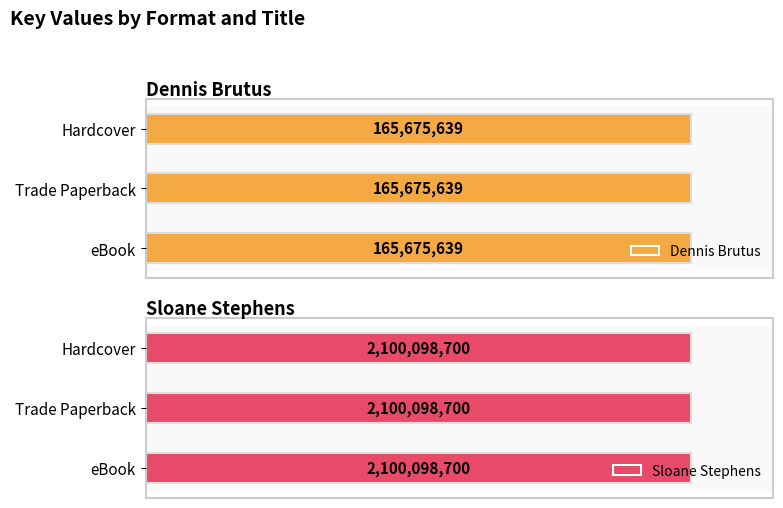

What are all the series names shown in the legend?

Dennis Brutus, Sloane Stephens